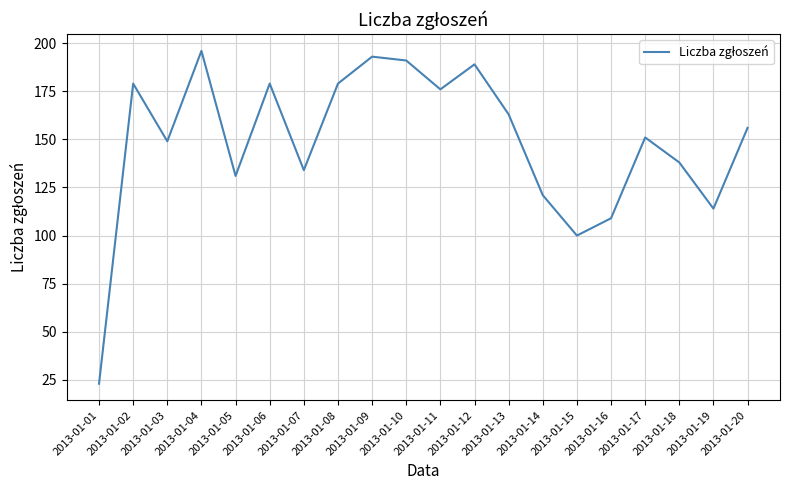

At which label does the data first exceed 156?

2013-01-02